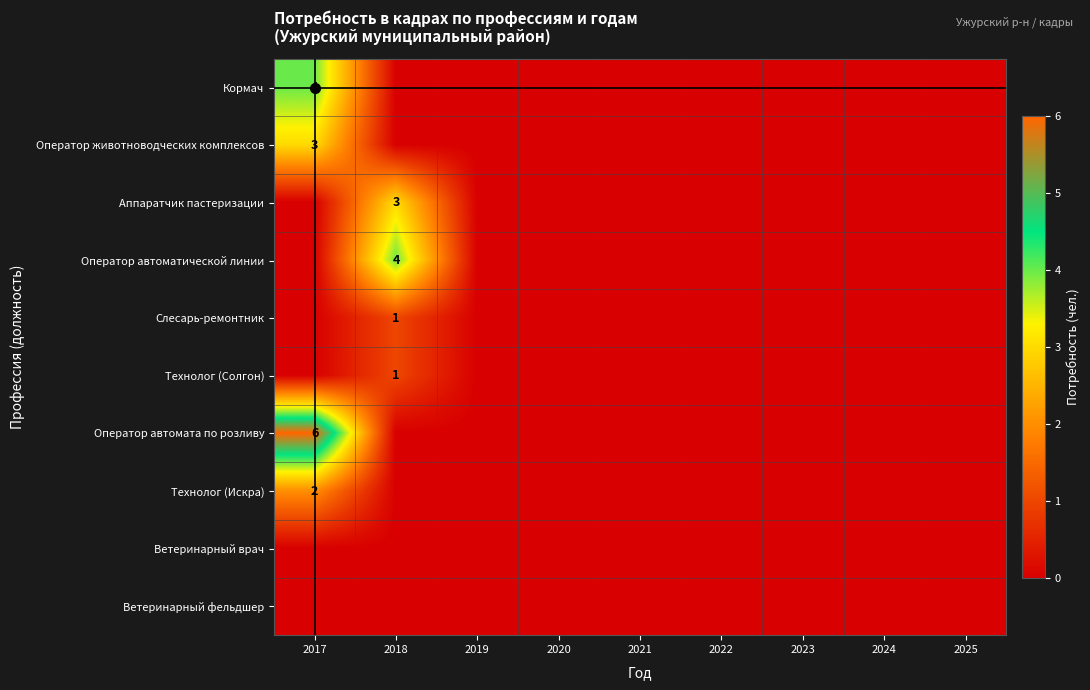

At which label is Технолог (Солгон) closest to 0?

2017